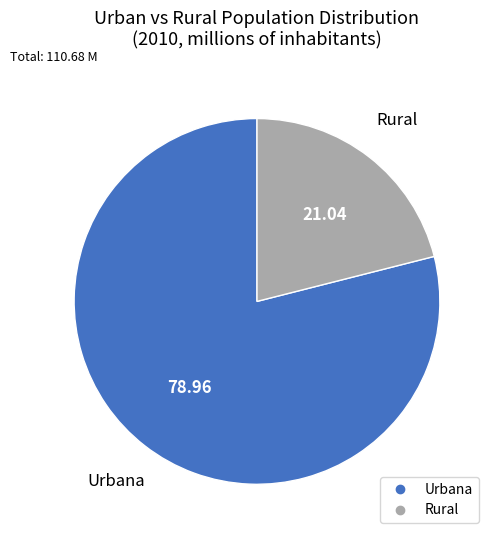

Does any single category account for the majority?

Yes